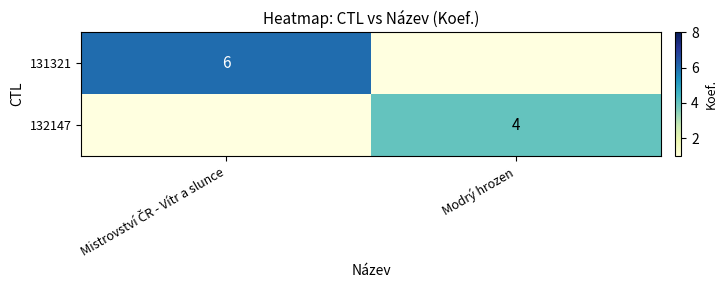

Is it true that 132147 equals 4 at Modrý hrozen?

True